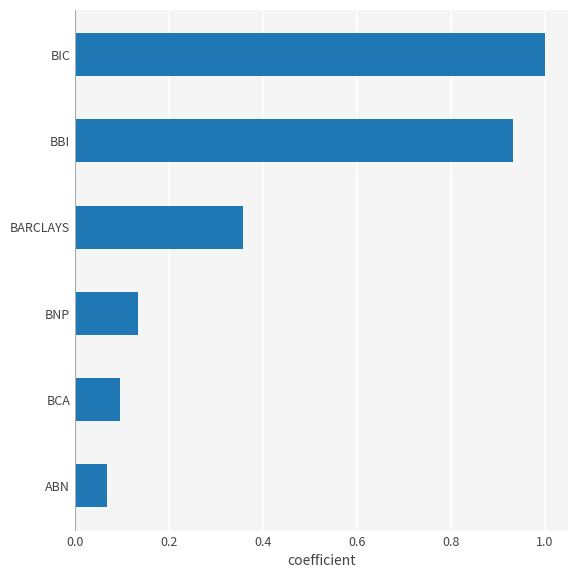

Are the bars grouped side by side (vs. stacked)?

No